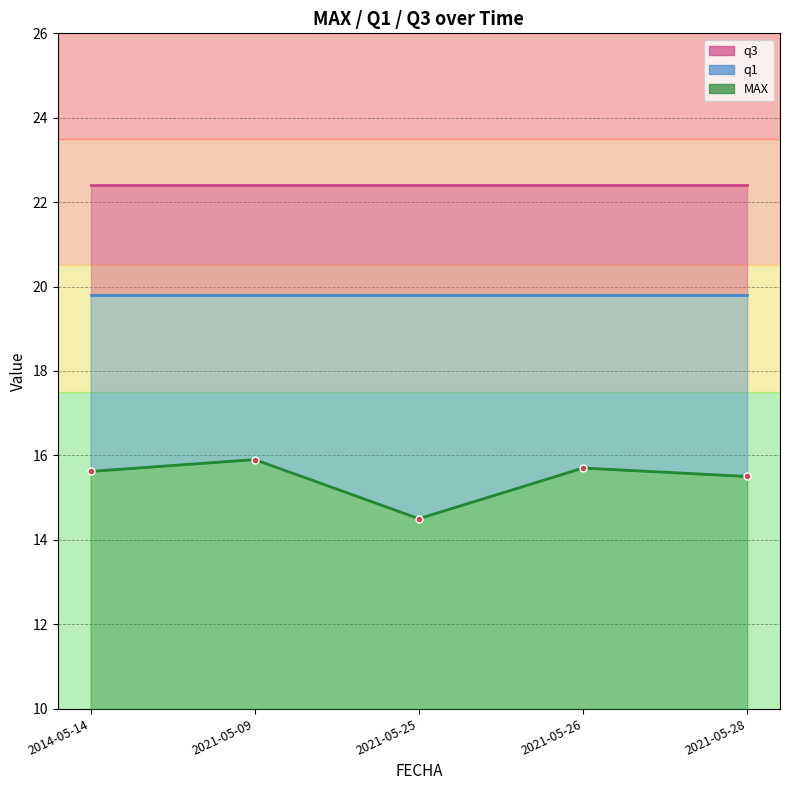

Reading right to left, extract all data points from this chart.

MAX: 15.5	15.7	14.5	15.9	15.6
q1: 19.8	19.8	19.8	19.8	19.8
q3: 22.4	22.4	22.4	22.4	22.4